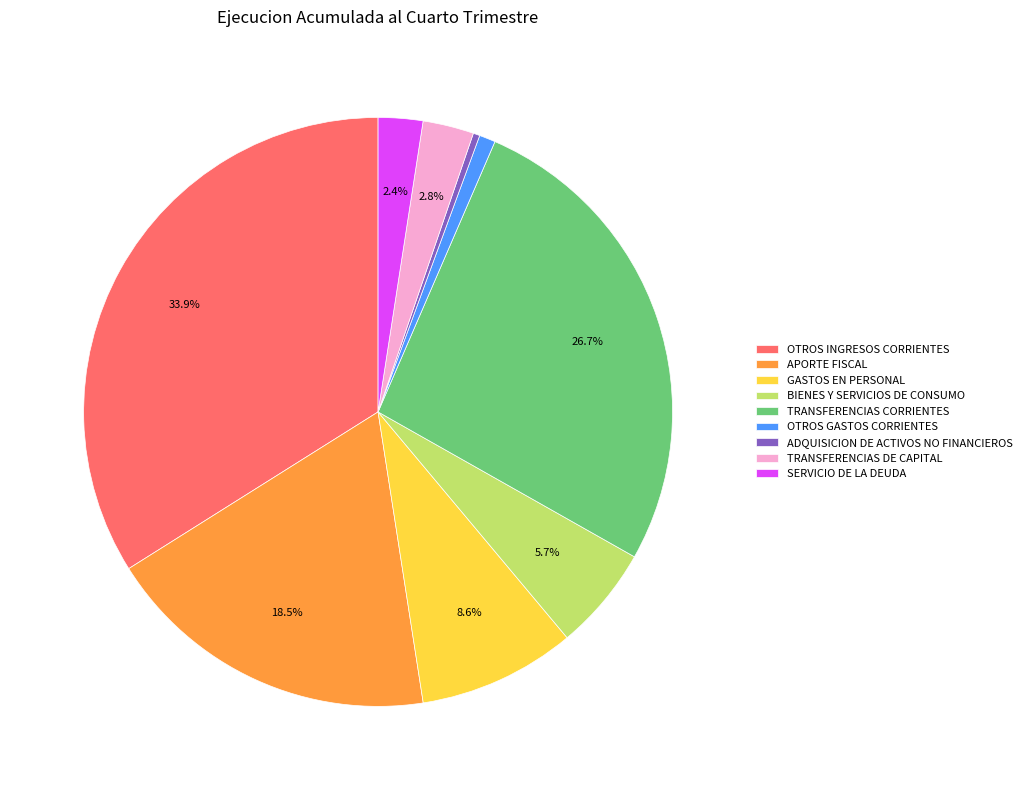

True or false: ADQUISICION DE ACTIVOS NO FINANCIEROS accounts for 6% of the total.

False